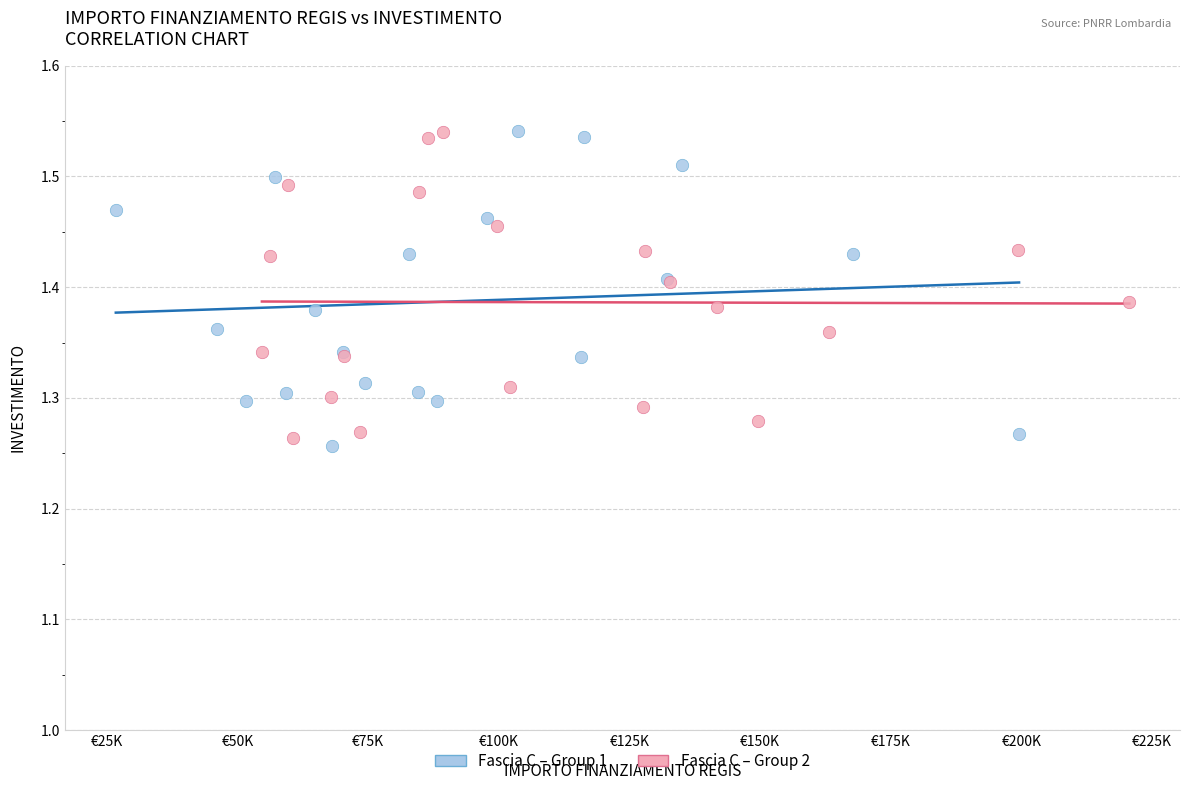

What are all the series names shown in the legend?

Fascia C – Group 1, Fascia C – Group 2